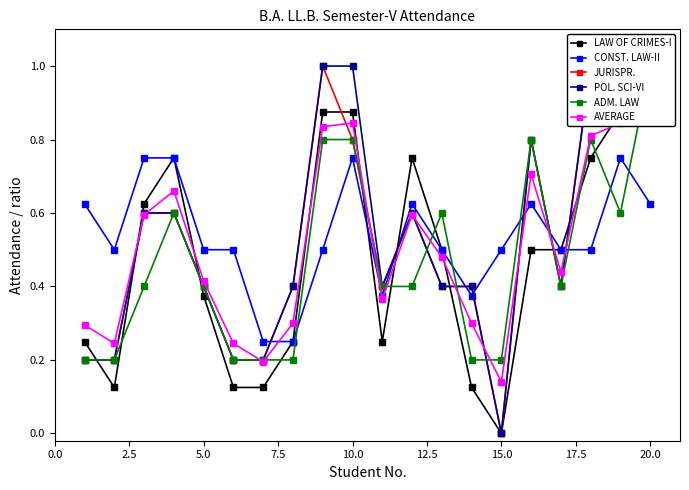

Does the chart display data point markers on the line(s)?

Yes